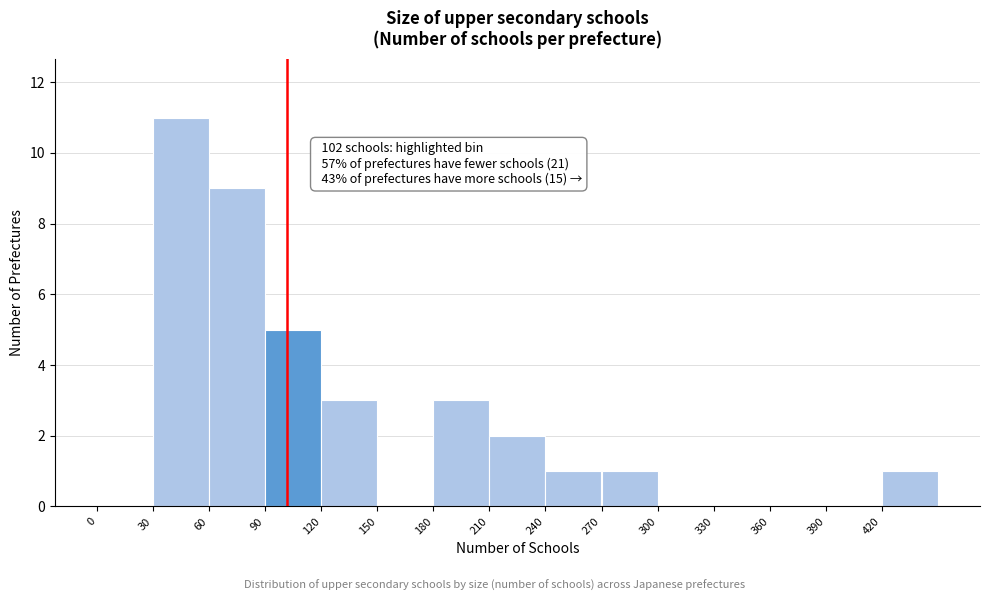

Over which range of the x-axis is the bar tallest?

30 to 60